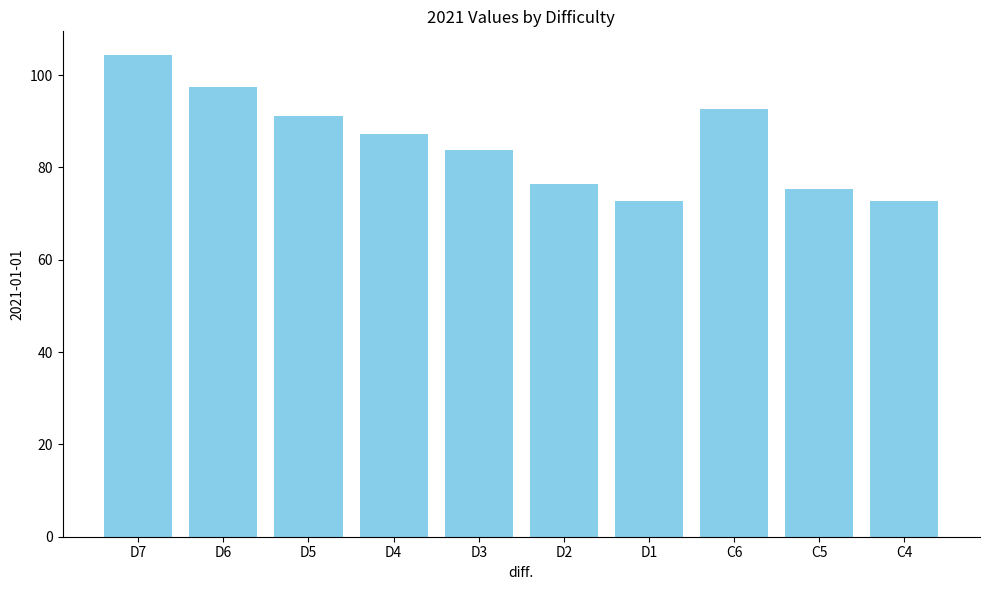

What is the label of the 3rd bar from the left?

D5